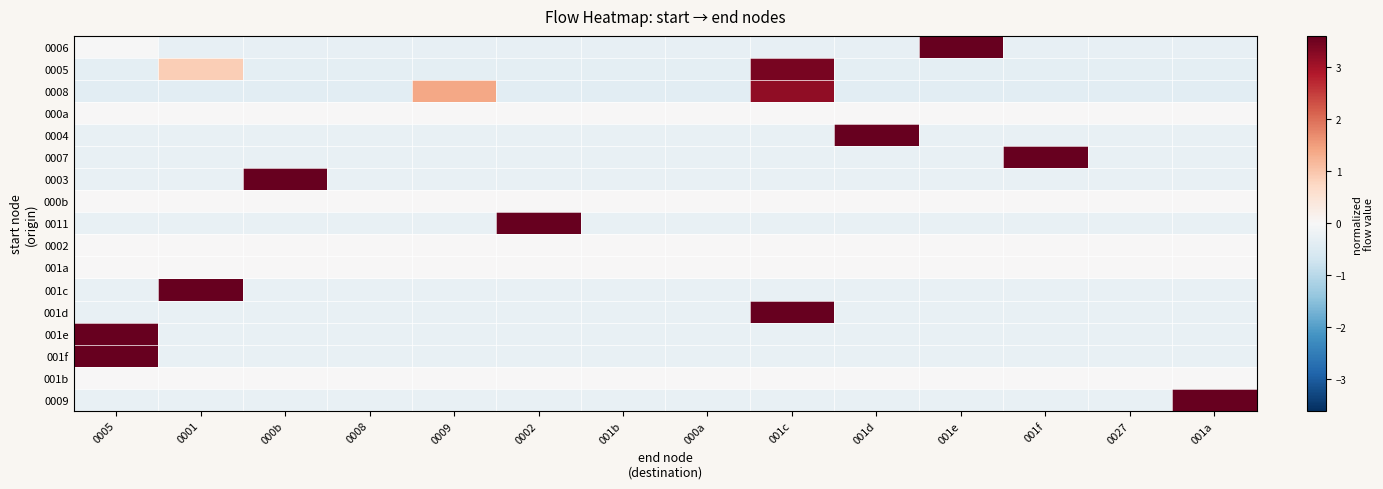

List the series in order of their peak value, highest first.

0011, 001f, 0004, 0007, 0003, 001e, 001c, 001d, 0009, 0006, 0005, 0008, 000a, 000b, 0002, 001a, 001b